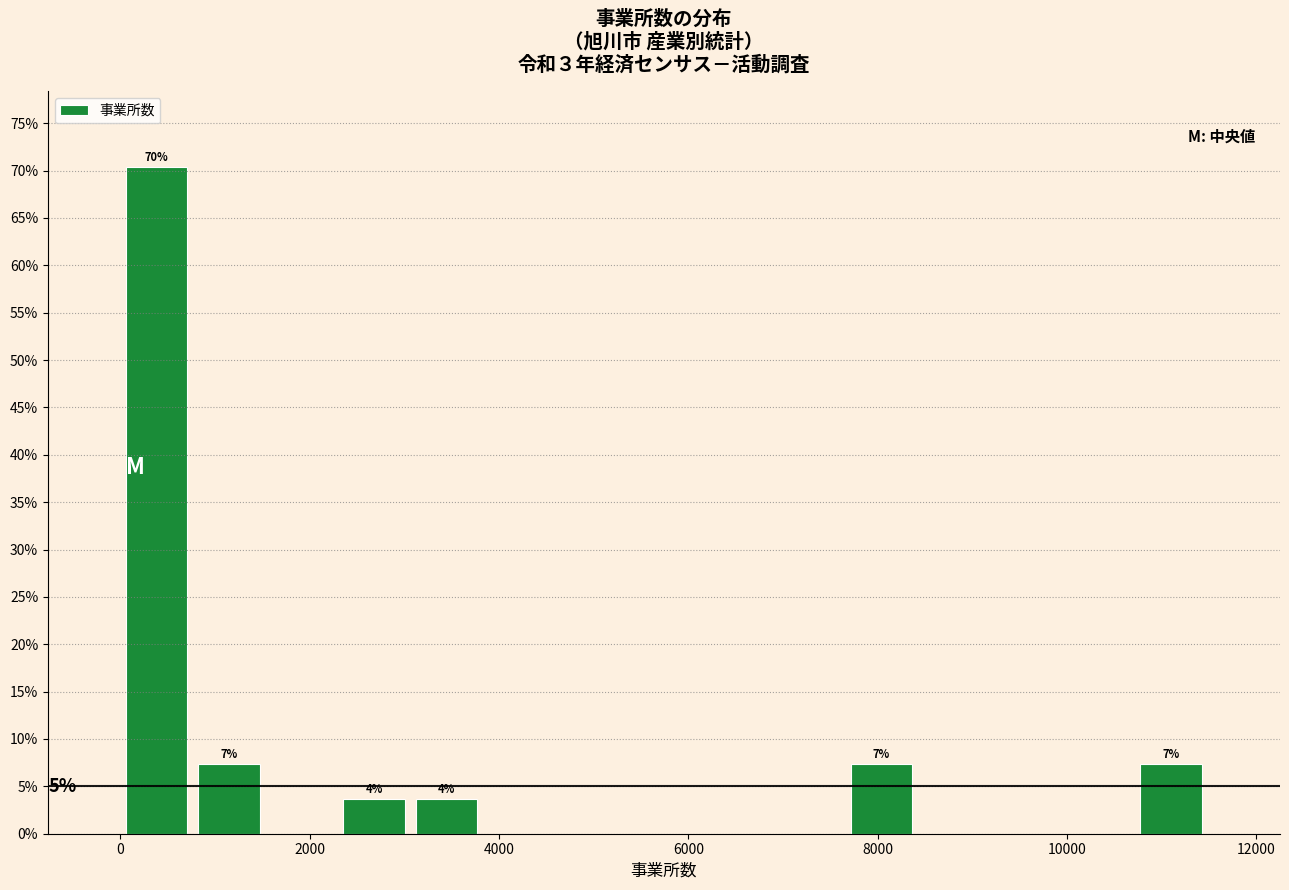

Around what value on the x-axis is the tallest bar? Give the approximate position of its centre, as read against the axis.

400